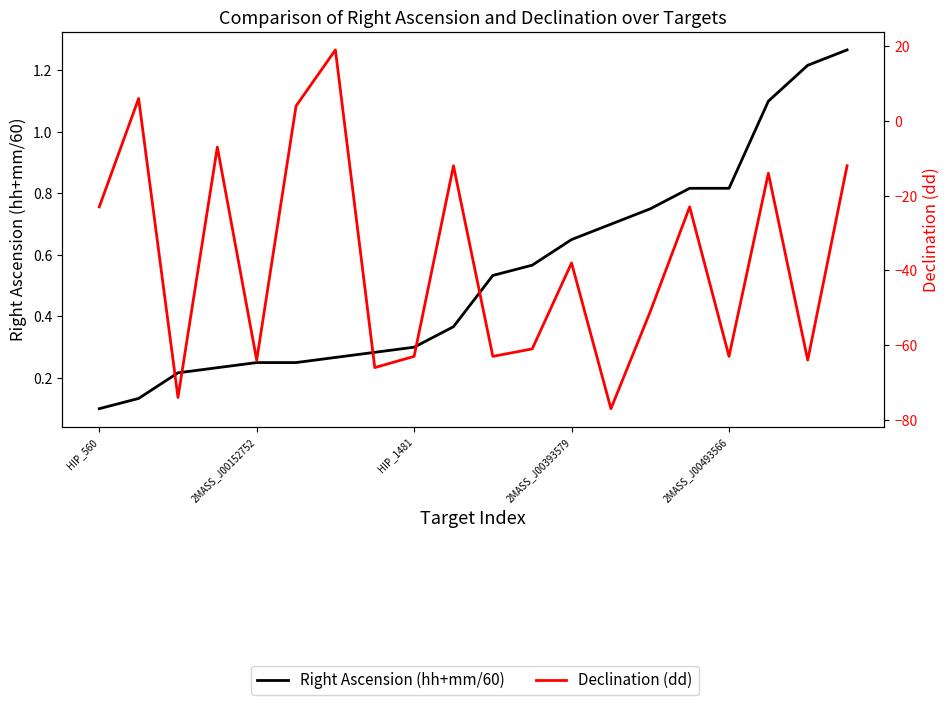

How many times do Right Ascension (hh+mm/60) and Declination (dd) cross each other?

4